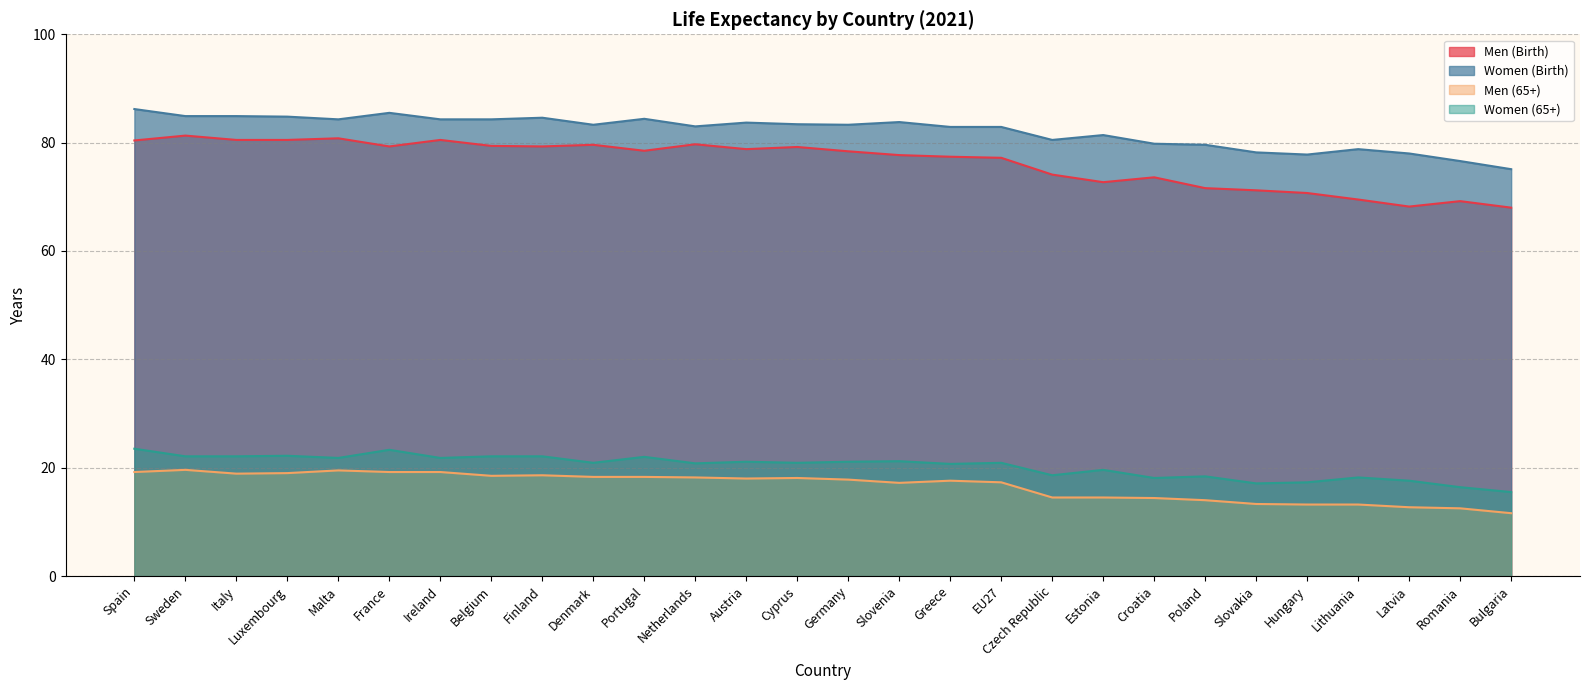

True or false: Men (65+) and Men (Birth) intersect in this chart.

False